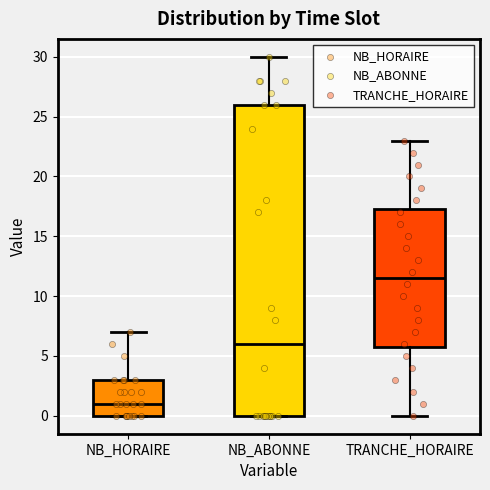

Reading left to right, read every box against the y-axis: the position of its median line, the range the box covers, and the ends of its whiskers. The values are not printed on the chart, so give them approximately, as read against the axis.

NB_HORAIRE: median 1.0, box 0.0 to 3.0, whiskers 0.0 to 7.0
NB_ABONNE: median 6.0, box 0.0 to 26.0, whiskers 0.0 to 30.0
TRANCHE_HORAIRE: median 11.5, box 6.0 to 17.5, whiskers 0.0 to 23.0